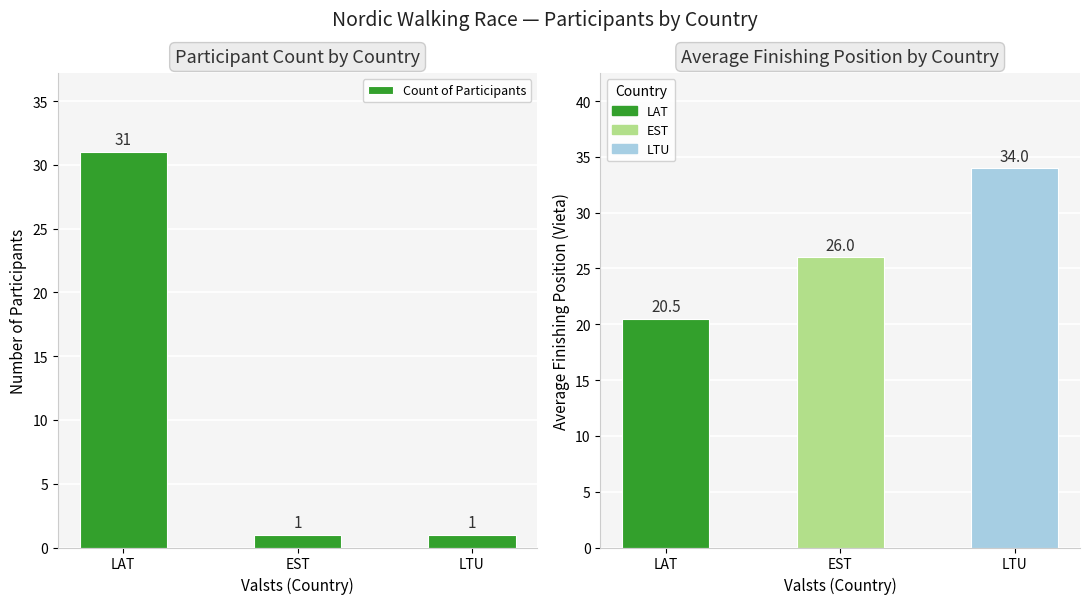

What is the maximum value shown in the chart?

31